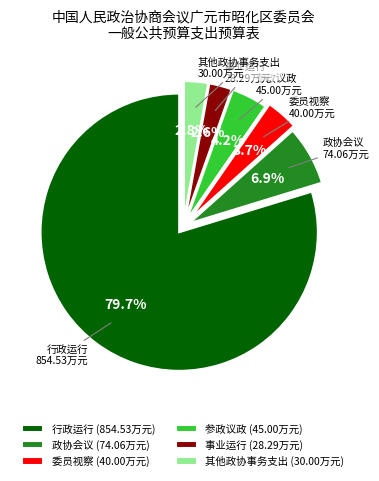

Does 行政运行 represent more than half of the total?

Yes